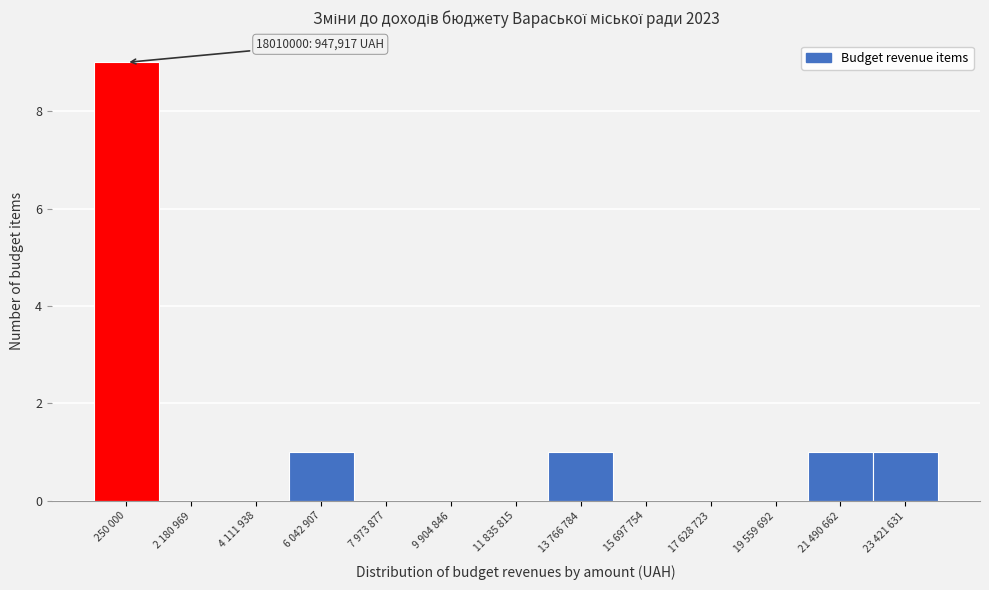

Reading left to right, list all the values displayed in this chart.

250 000=9	2 180 969=0	4 111 938=0	6 042 907=1	7 973 877=0	9 904 846=0	11 835 815=0	13 766 784=1	15 697 754=0	17 628 723=0	19 559 692=0	21 490 662=1	23 421 631=1